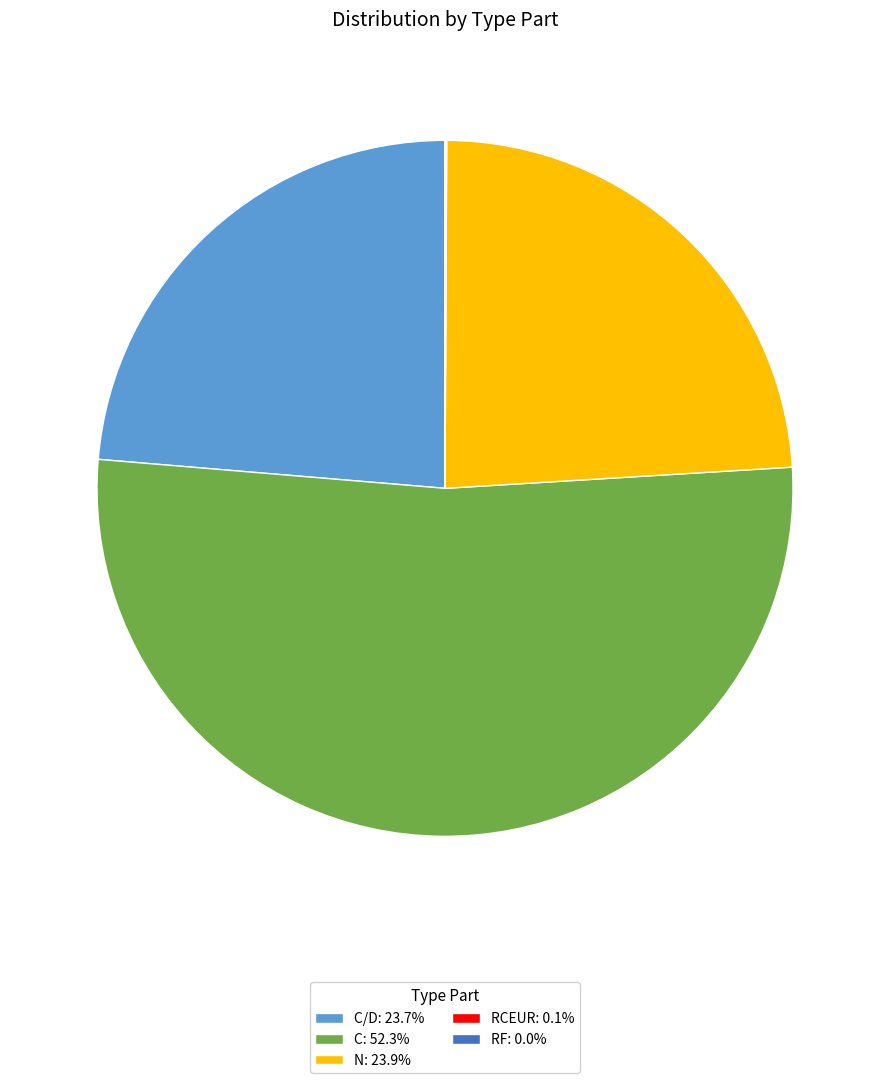

Combined, do C: 52.3% and C/D: 23.7% account for over 50%?

Yes